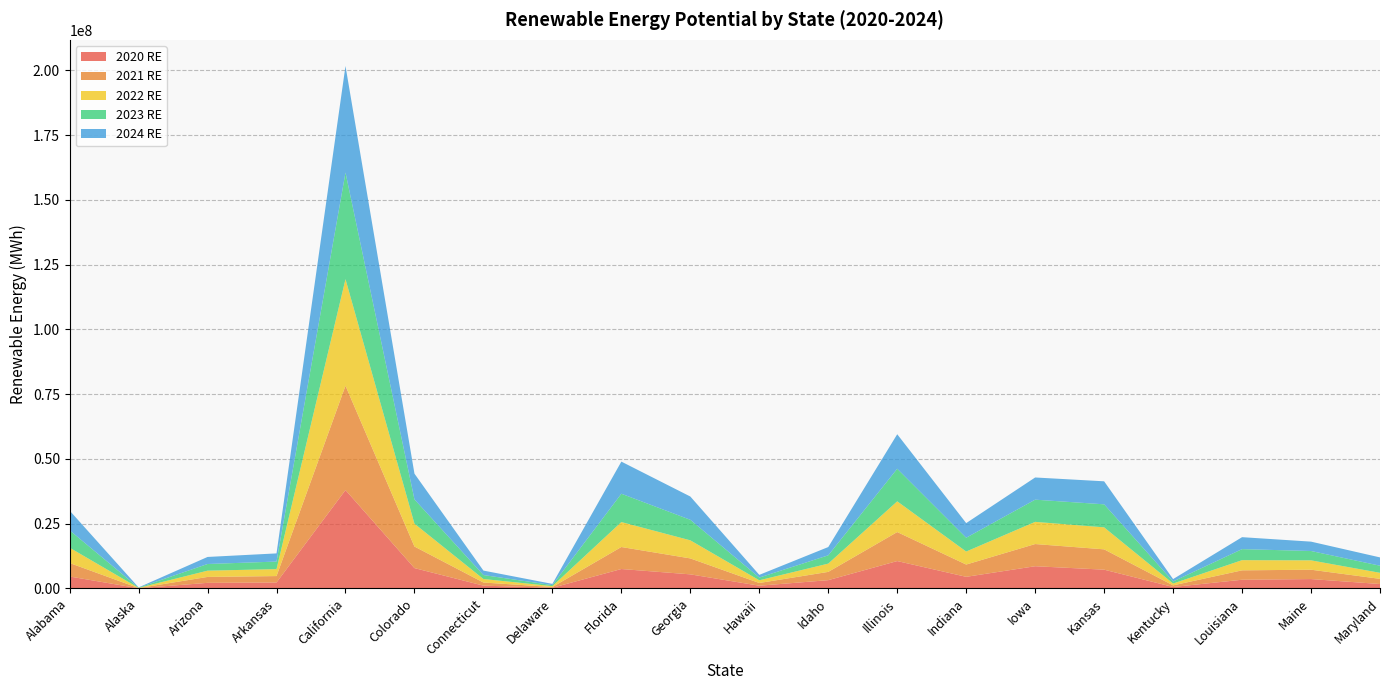

What is the total value across all series at Iowa?

42829602.8